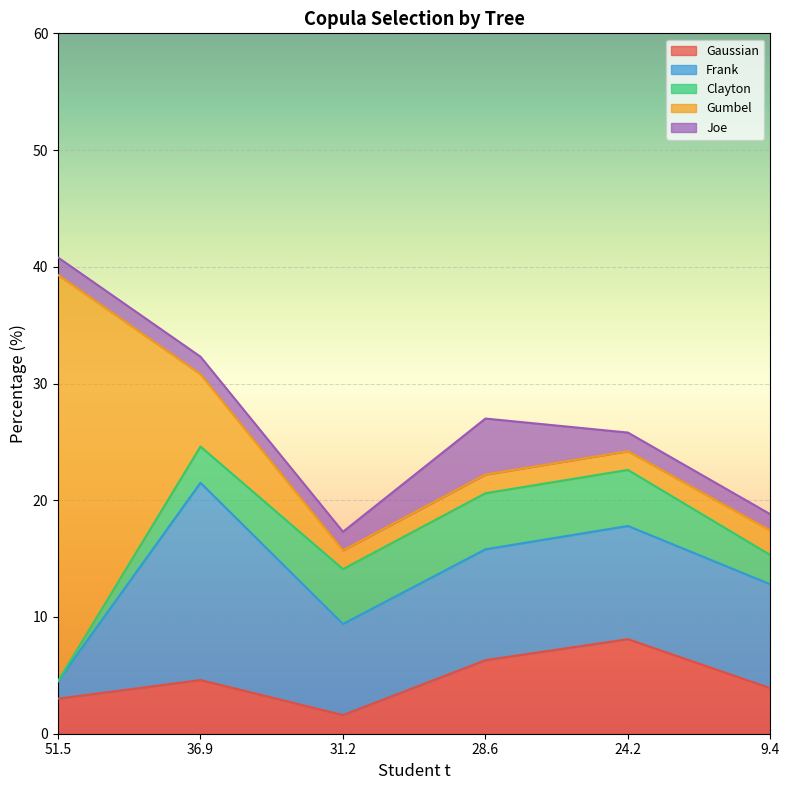

Is the value of Clayton at 31.2 greater than the value of Gumbel at 9.4?

Yes